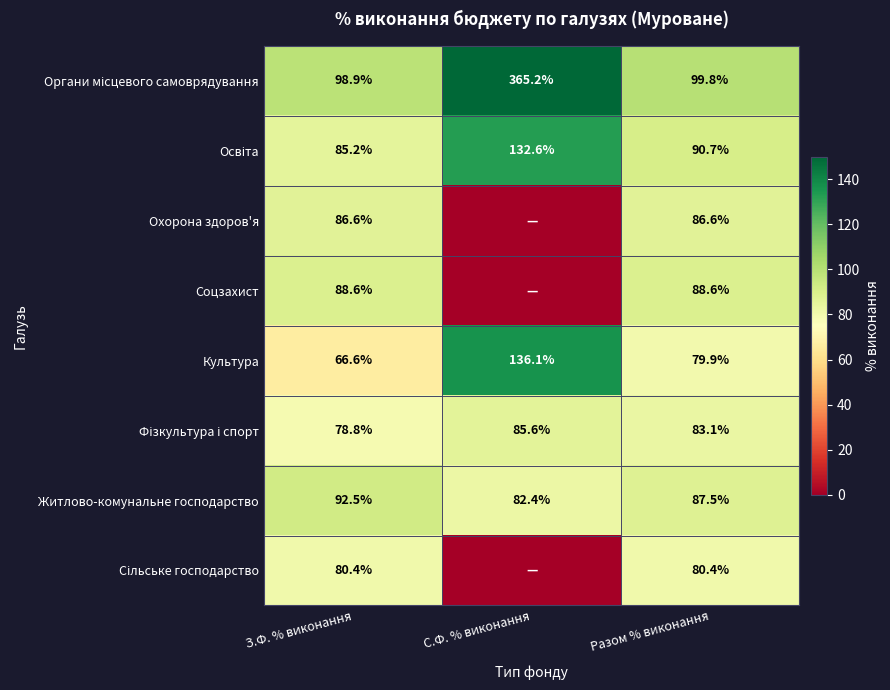

What is the sum of all Культура values?

282.6